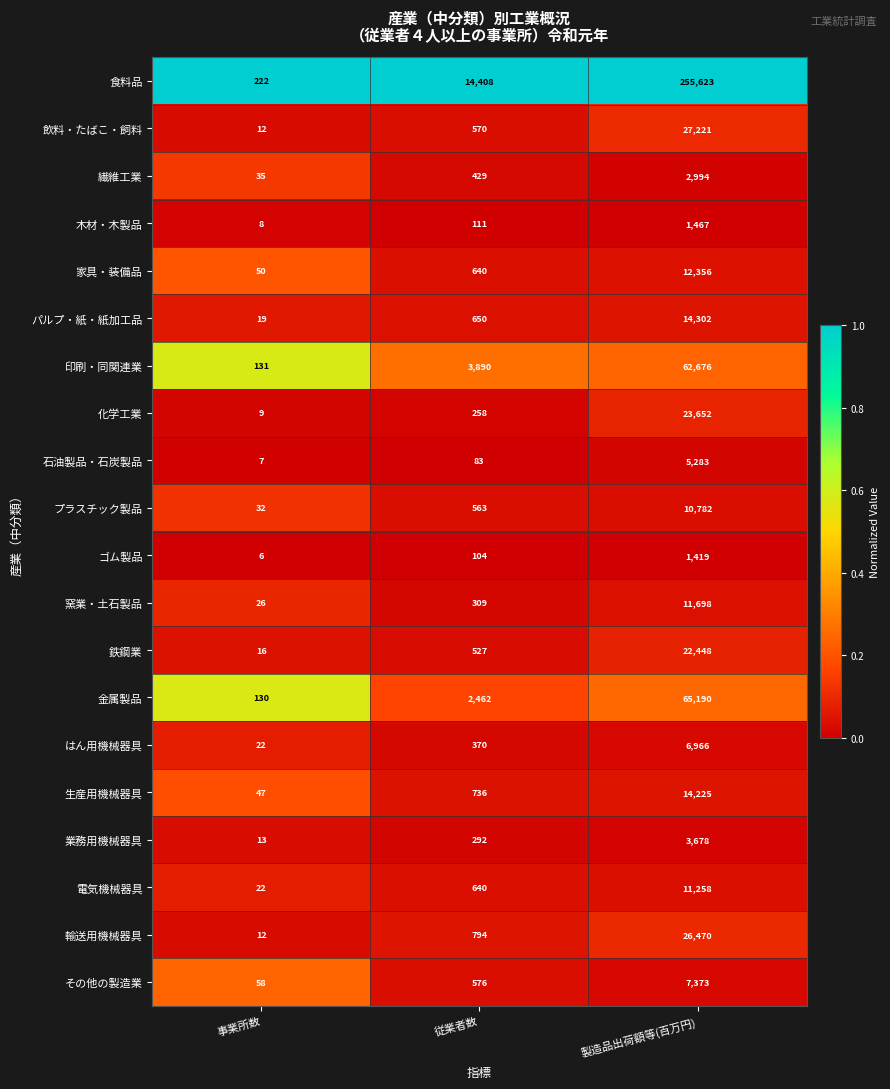

Between 事業所数 and 製造品出荷額等(百万円), which series saw the biggest shift?

食料品